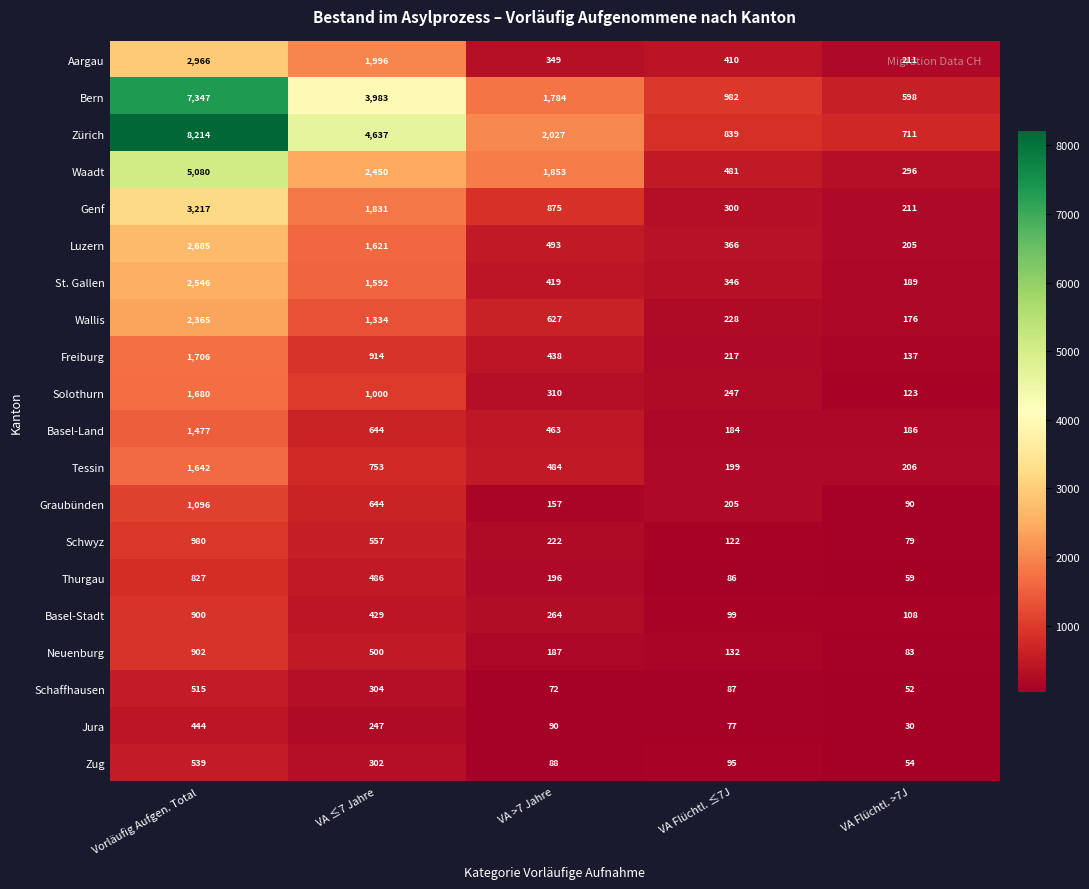

List the series in order of their peak value, highest first.

Zürich, Bern, Waadt, Genf, Aargau, Luzern, St. Gallen, Wallis, Freiburg, Solothurn, Tessin, Basel-Land, Graubünden, Schwyz, Neuenburg, Basel-Stadt, Thurgau, Zug, Schaffhausen, Jura